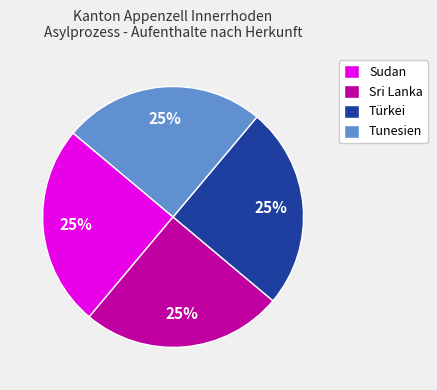

How many slices are in this pie chart?

4